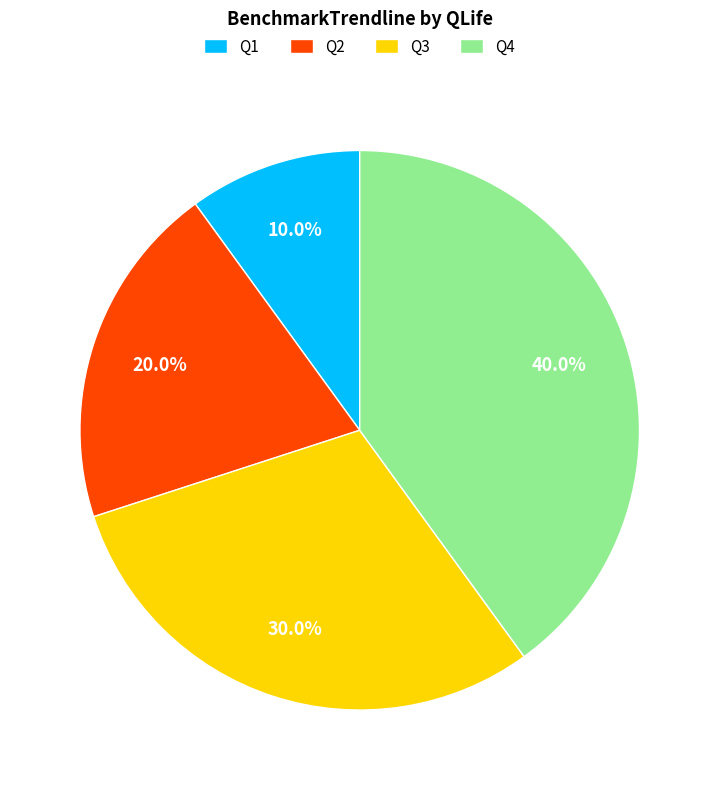

The Q4 slice represents 40% of the pie. True or false?

True